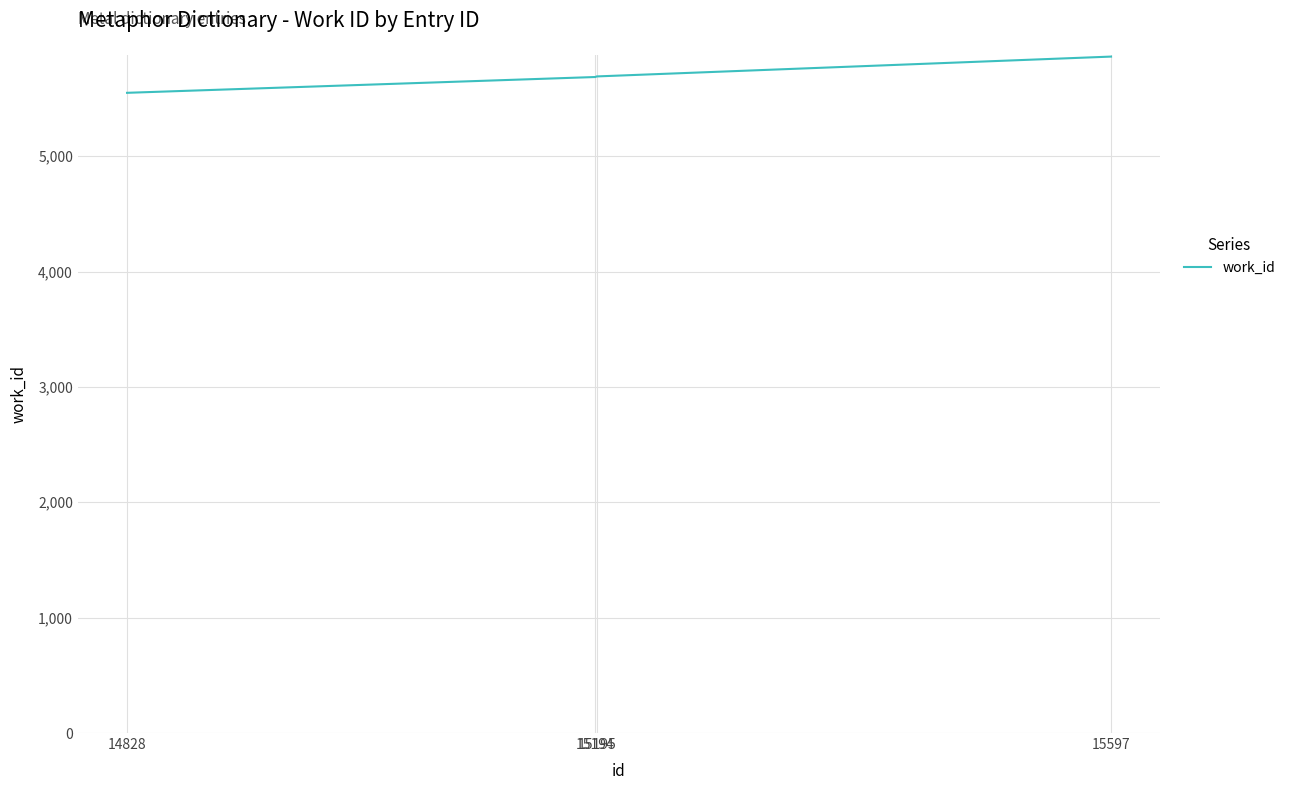

Which category has the lowest value across all series?

14828